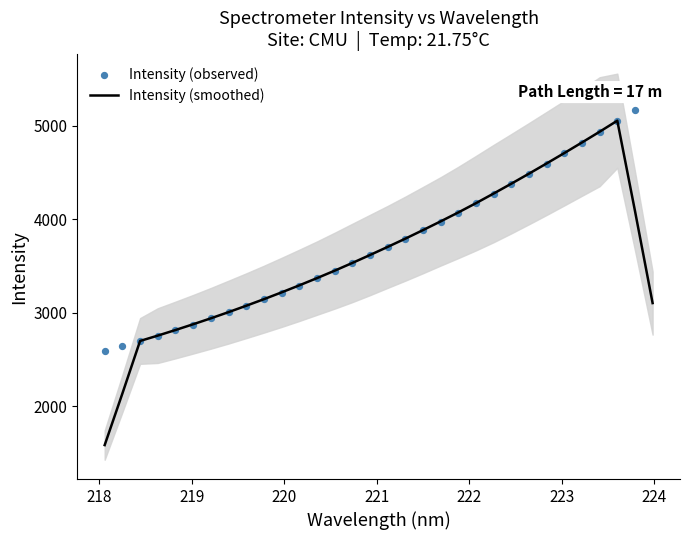

What are all the series names shown in the legend?

Intensity (smoothed), Intensity (observed)